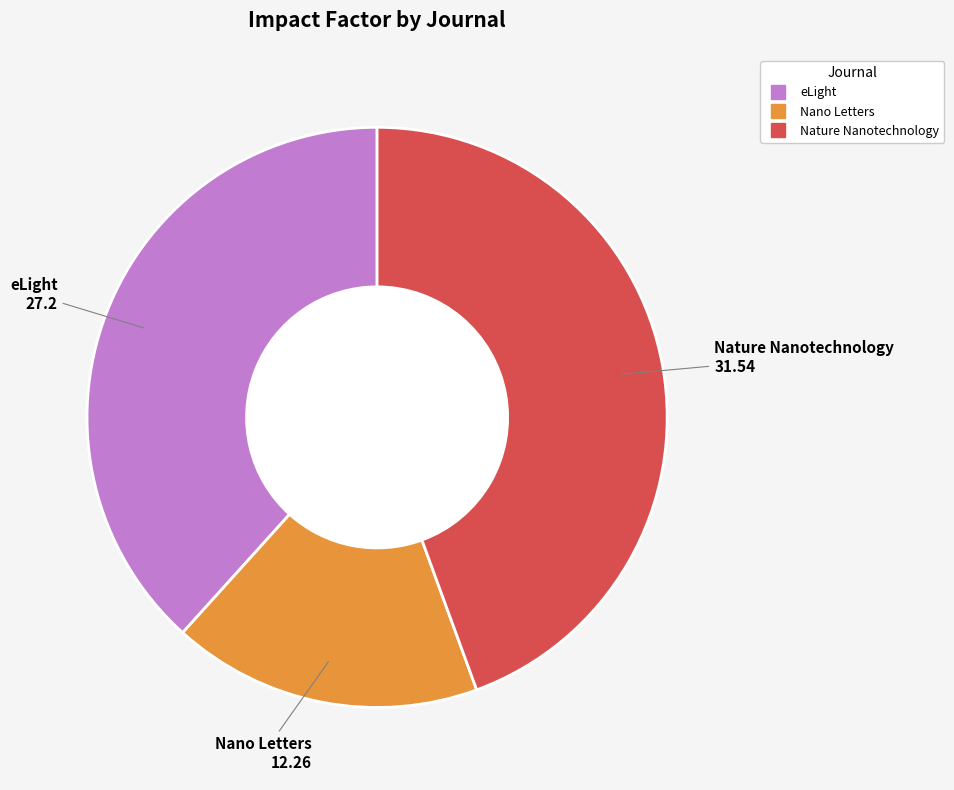

Combined, do Nano Letters and Nature Nanotechnology account for over 50%?

Yes